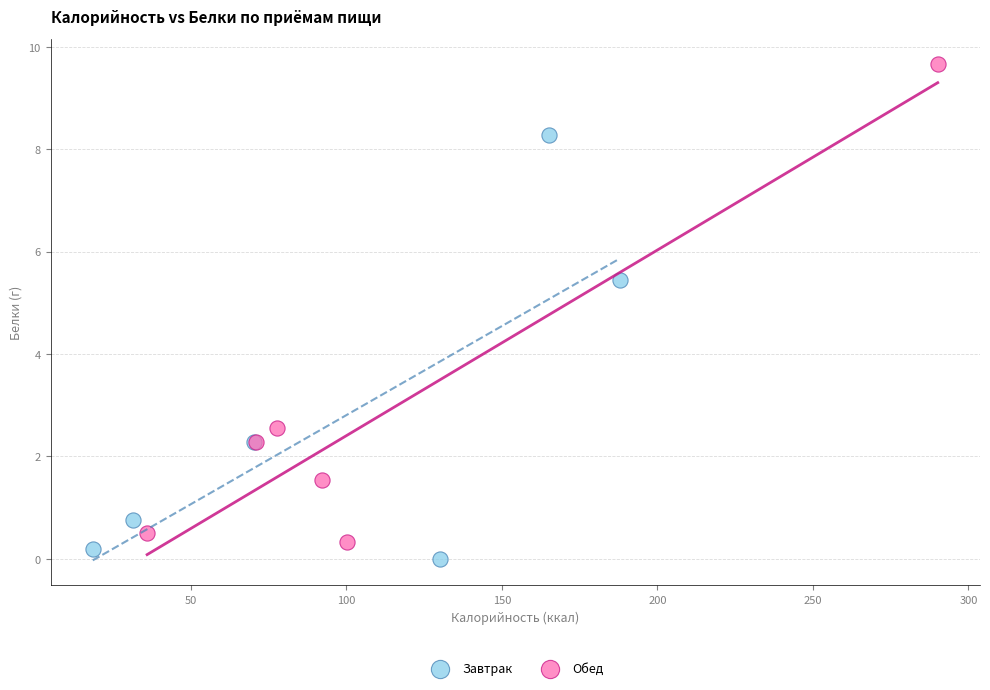

Which series reaches the maximum Y coordinate?

Обед